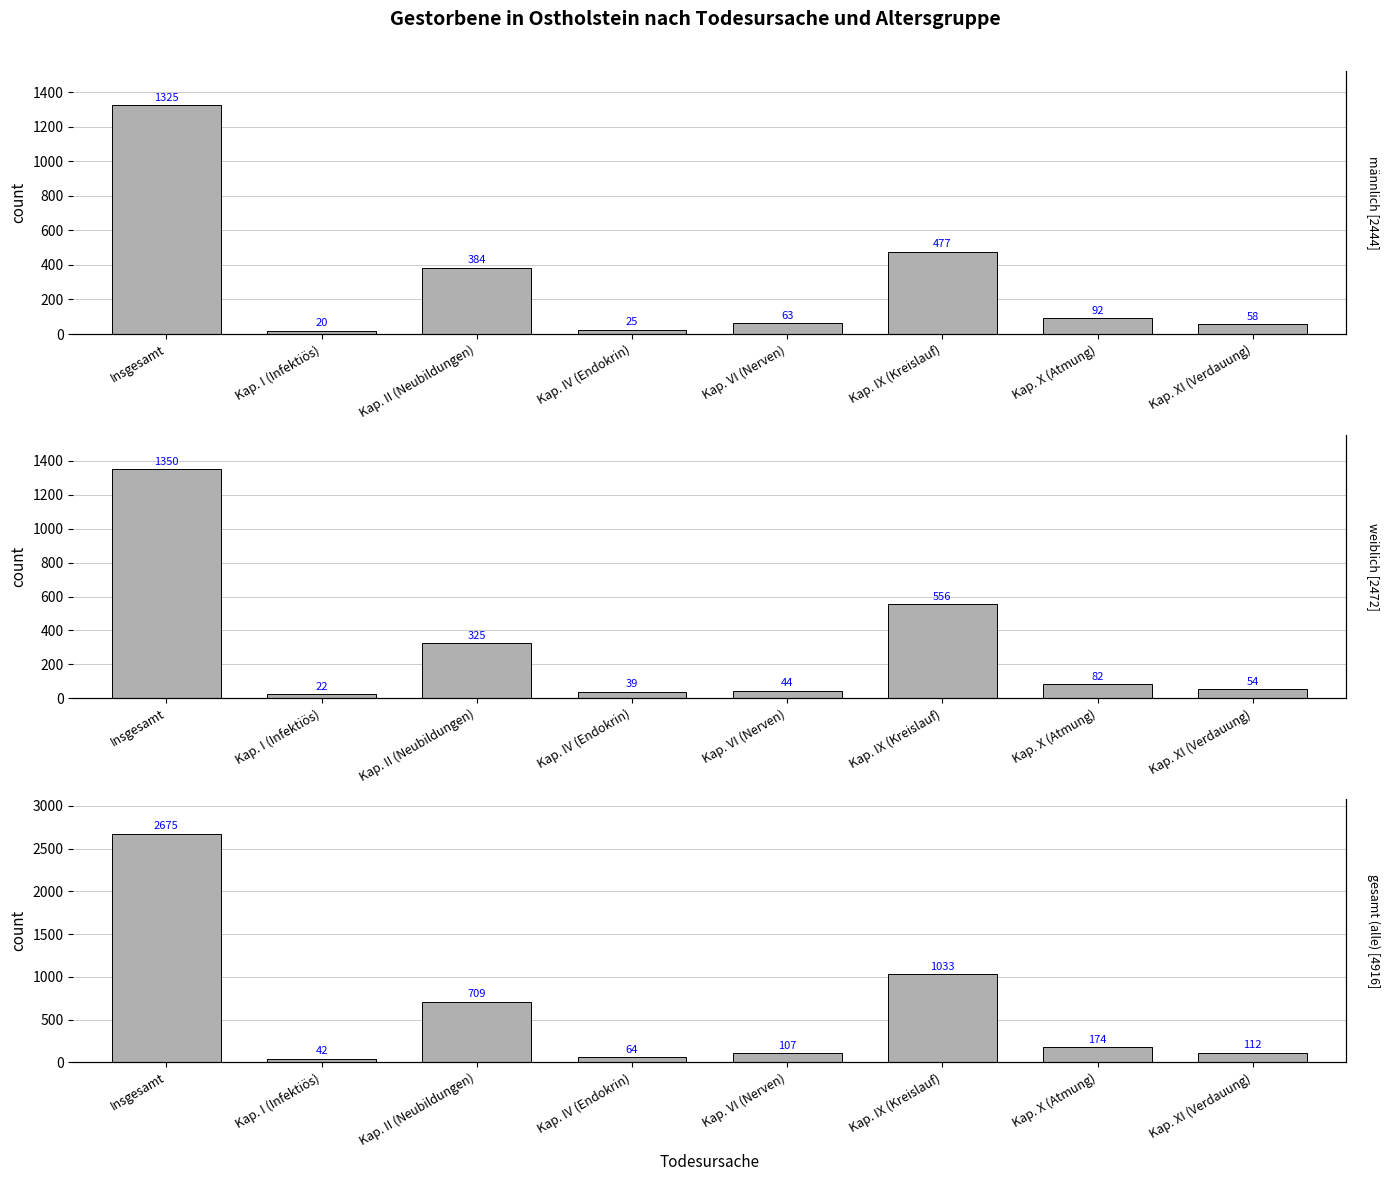

Read the männlich (m) value at Kap. IX (Kreislauf), to the nearest 10.

480